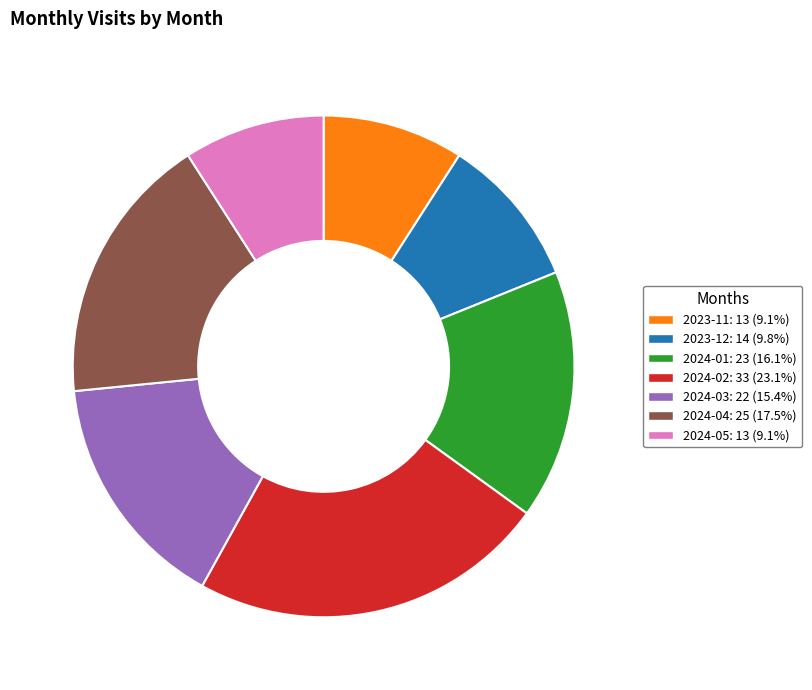

What is the ratio of the value at 2024-03 to the value at 2024-04?

0.9